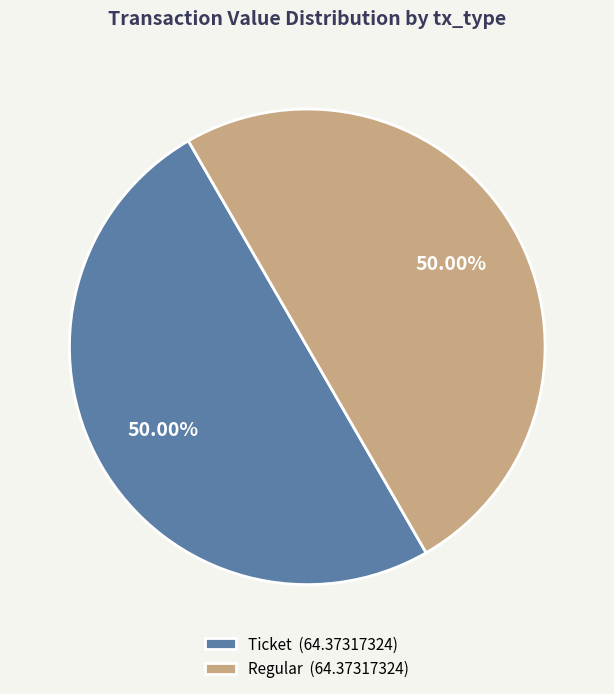

Is the sum of Regular (64.37317324) and Ticket (64.37317324) greater than half?

Yes